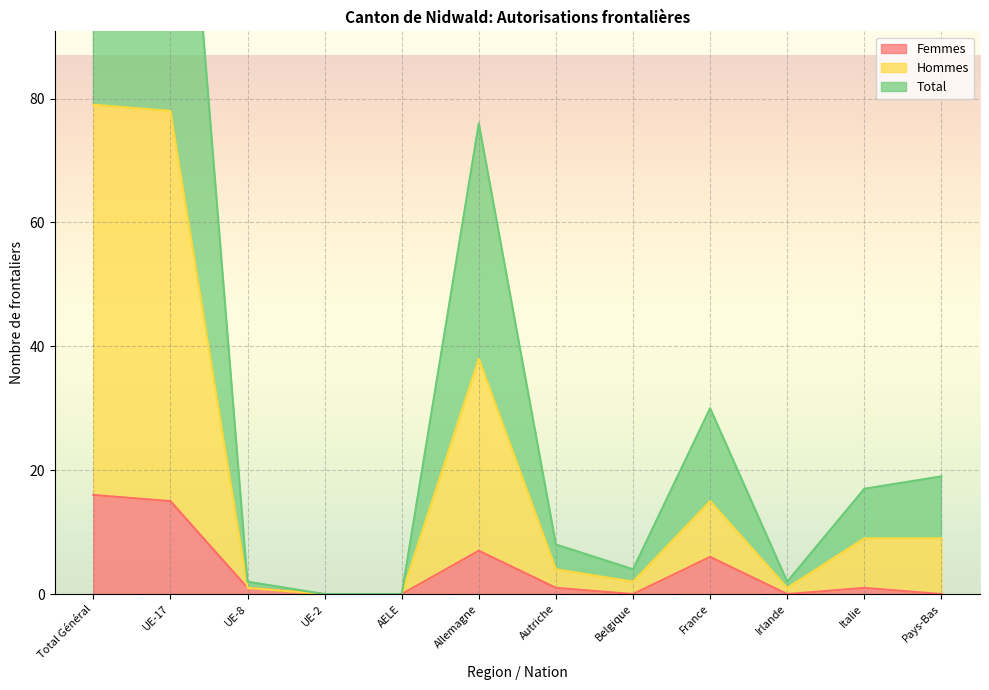

How many data points does each series have?

12